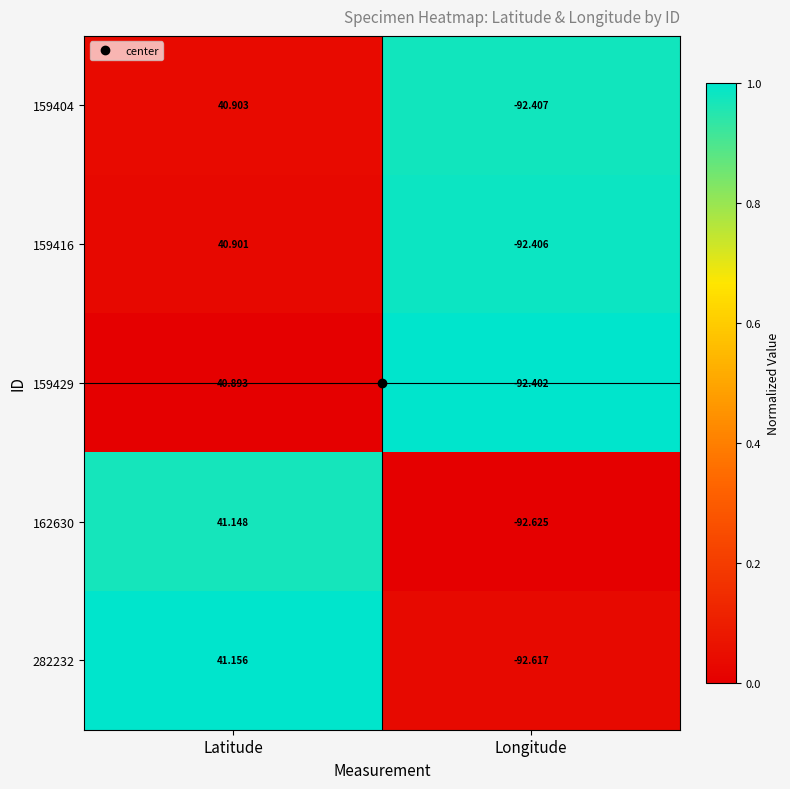

Which category has the highest value across all series?

Latitude